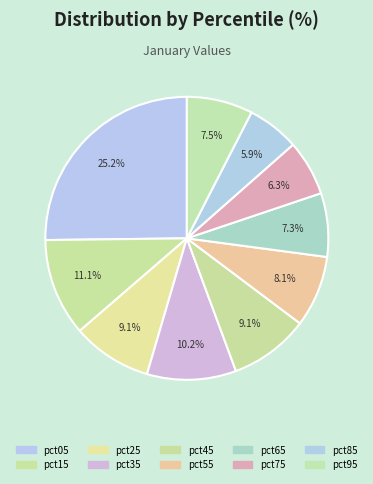

To the nearest percent, what is the average slice percentage?

10%